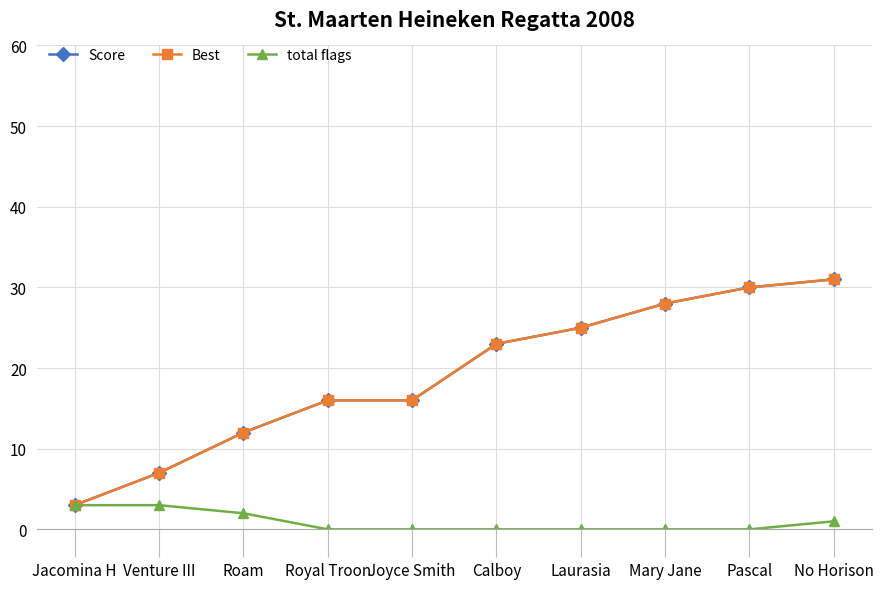

What is the spread (max minus min) of values at Roam?

10